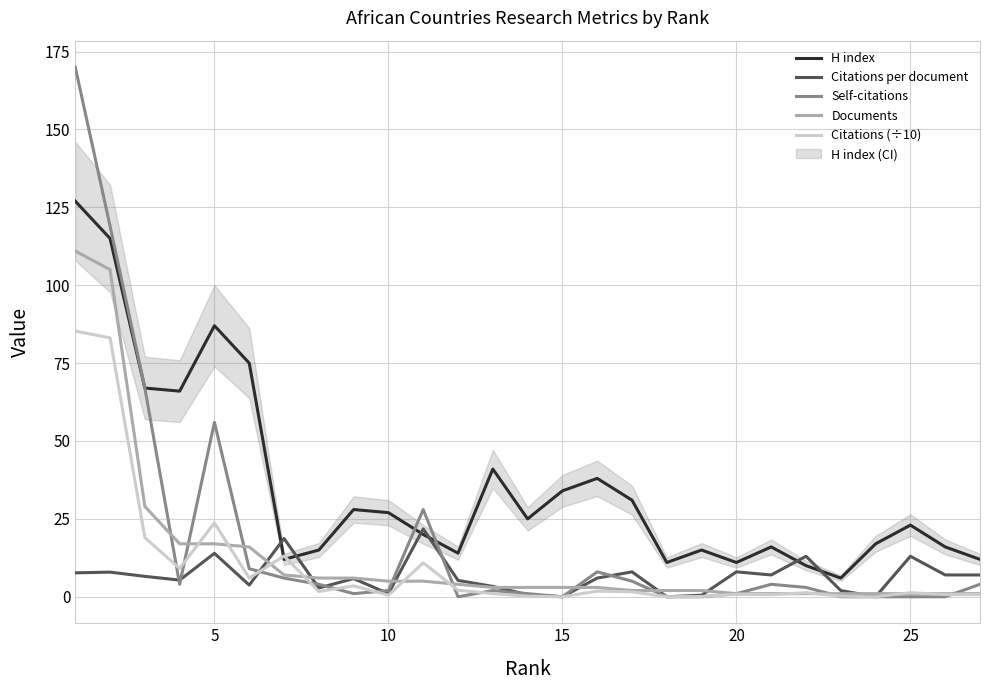

The value of Citations (÷10) at 15 is 0.0. True or false?

True